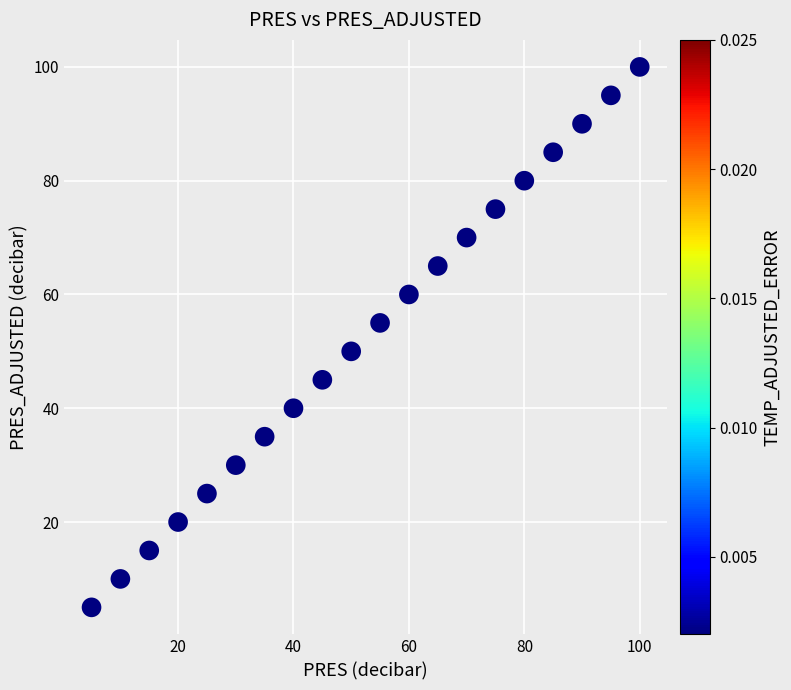

What is the range of Y values (max minus min)?

95